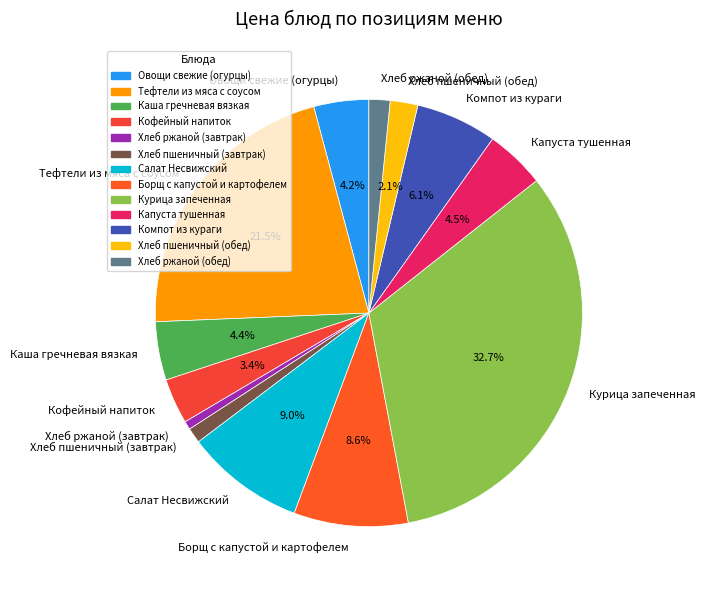

Between Курица запеченная and Овощи свежие (огурцы), which is larger?

Курица запеченная